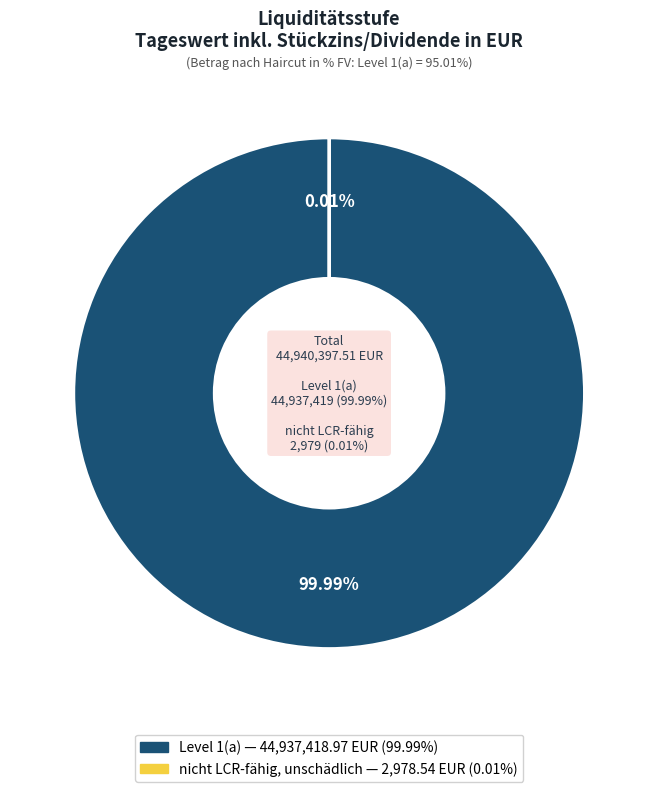

How many slices are in this pie chart?

2